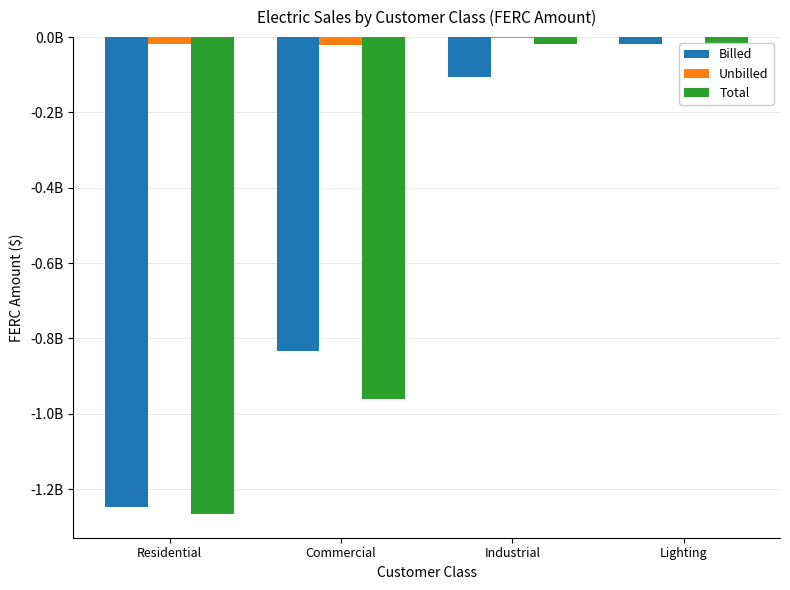

Rank the series at Lighting from highest to lowest value.

Unbilled, Billed, Total